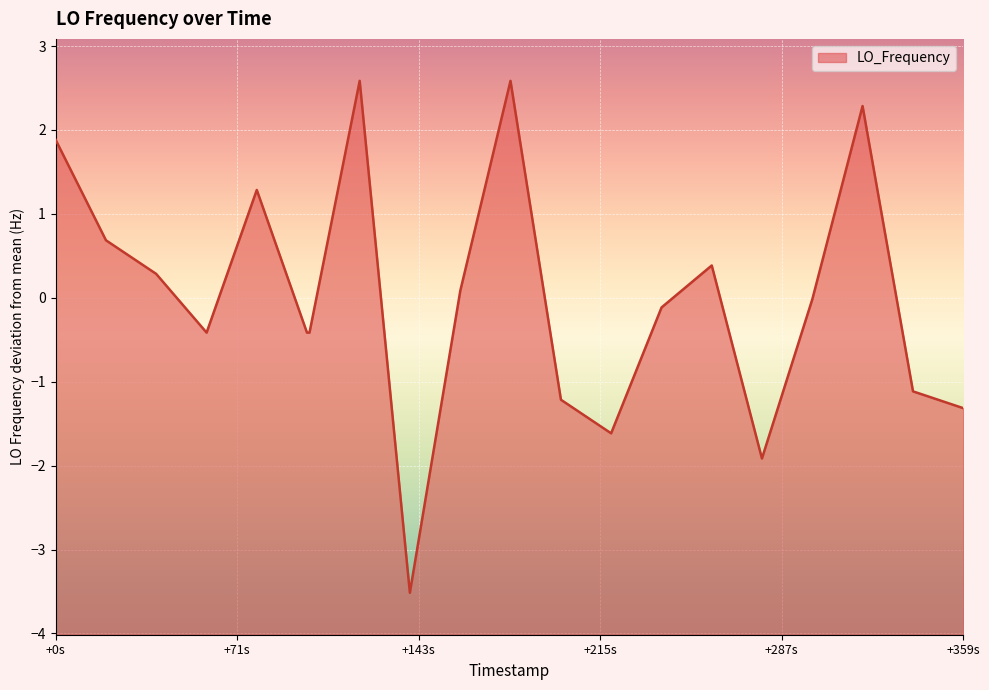

What is the change in value from 1496343795.7 to 1496343955.3?

-3.7